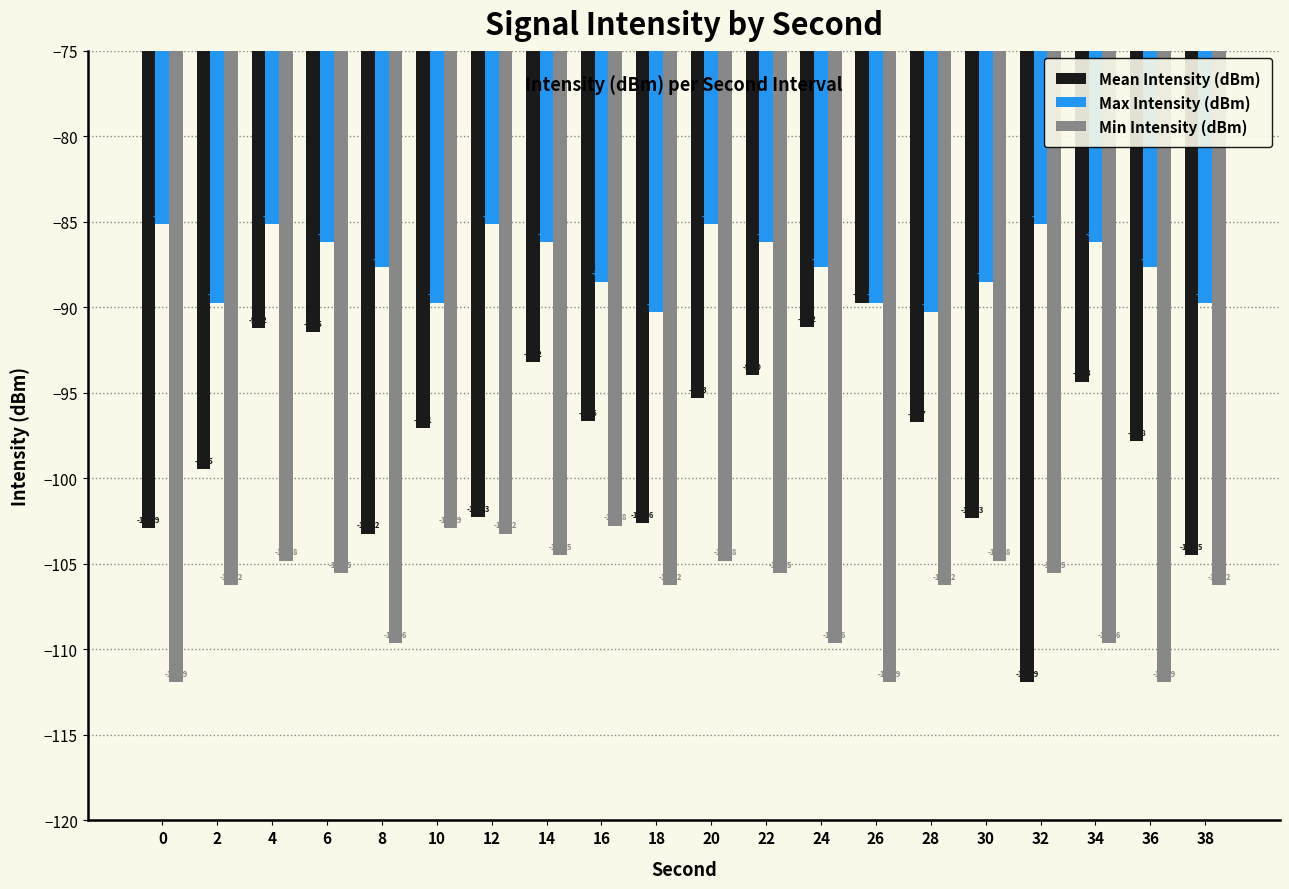

Reading left to right, transcribe all the data shown in this chart.

Mean Intensity (dBm): 0=-102.9	2=-99.5	4=-91.2	6=-91.5	8=-103.2	10=-97.1	12=-102.3	14=-93.2	16=-96.6	18=-102.6	20=-95.3	22=-94.0	24=-91.2	26=-89.7	28=-96.7	30=-102.3	32=-111.9	34=-94.3	36=-97.8	38=-104.5
Max Intensity (dBm): 0=-85.1	2=-89.7	4=-85.1	6=-86.2	8=-87.6	10=-89.7	12=-85.1	14=-86.2	16=-88.5	18=-90.3	20=-85.1	22=-86.2	24=-87.6	26=-89.7	28=-90.3	30=-88.5	32=-85.1	34=-86.2	36=-87.6	38=-89.7
Min Intensity (dBm): 0=-111.9	2=-106.2	4=-104.8	6=-105.5	8=-109.6	10=-102.9	12=-103.2	14=-104.5	16=-102.8	18=-106.2	20=-104.8	22=-105.5	24=-109.6	26=-111.9	28=-106.2	30=-104.8	32=-105.5	34=-109.6	36=-111.9	38=-106.2